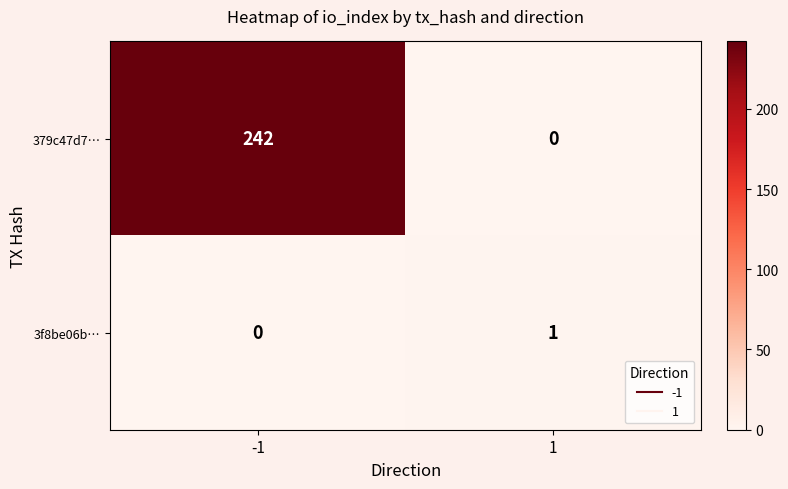

Which series has the widest spread of values?

379c47d7…